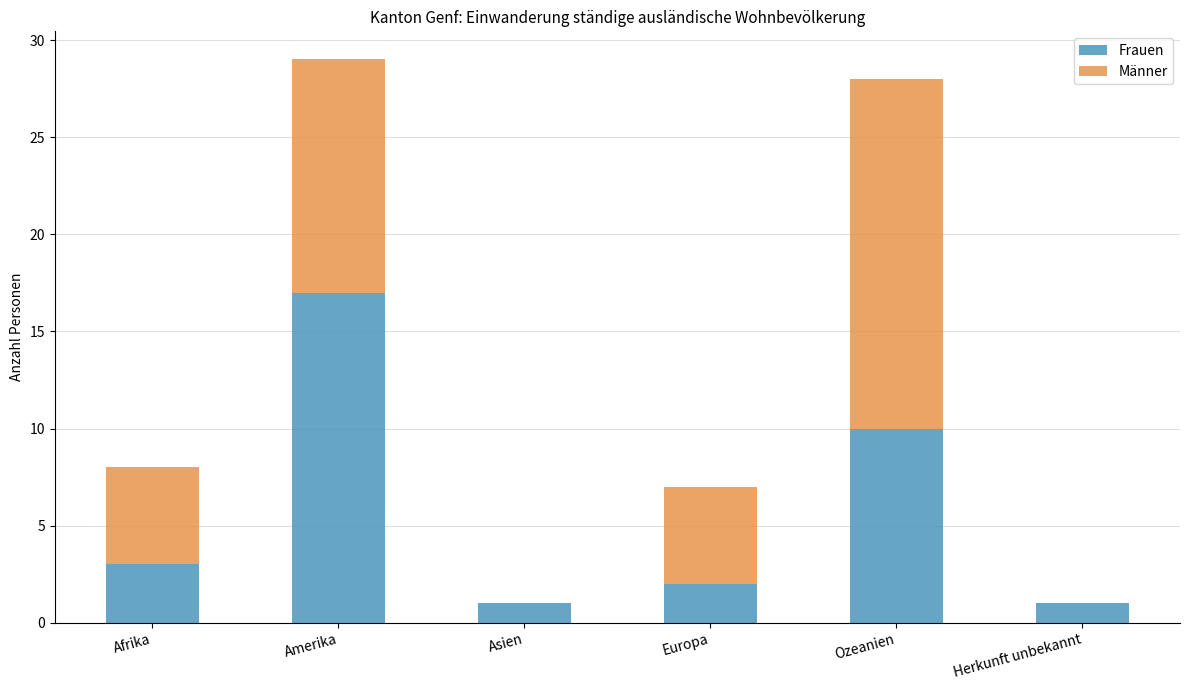

What is the sum of all Frauen values?

34